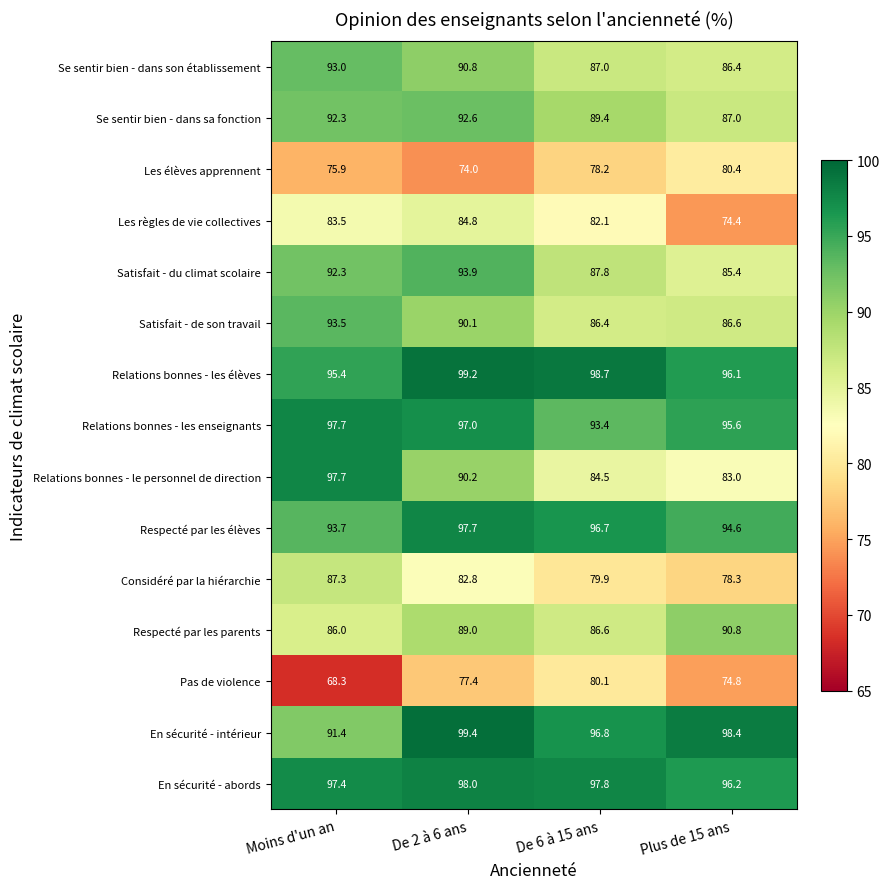

Which series changed the most between Moins d'un an and De 2 à 6 ans?

Pas de violence